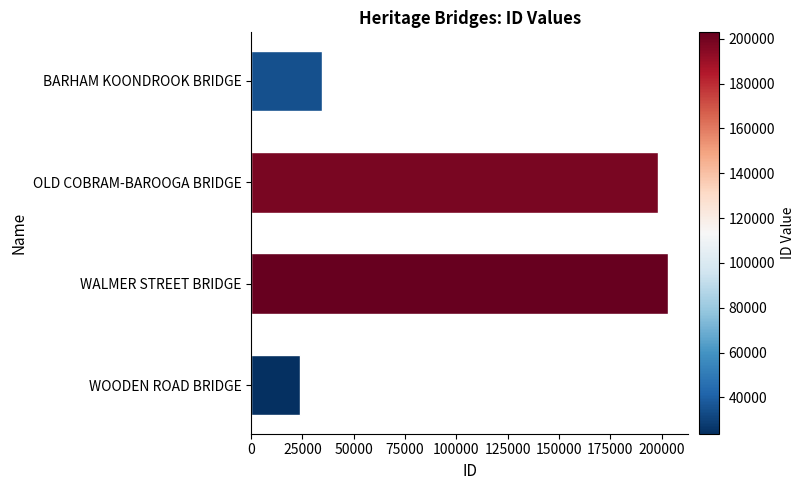

What is the value of the 3rd bar from the top?

202835